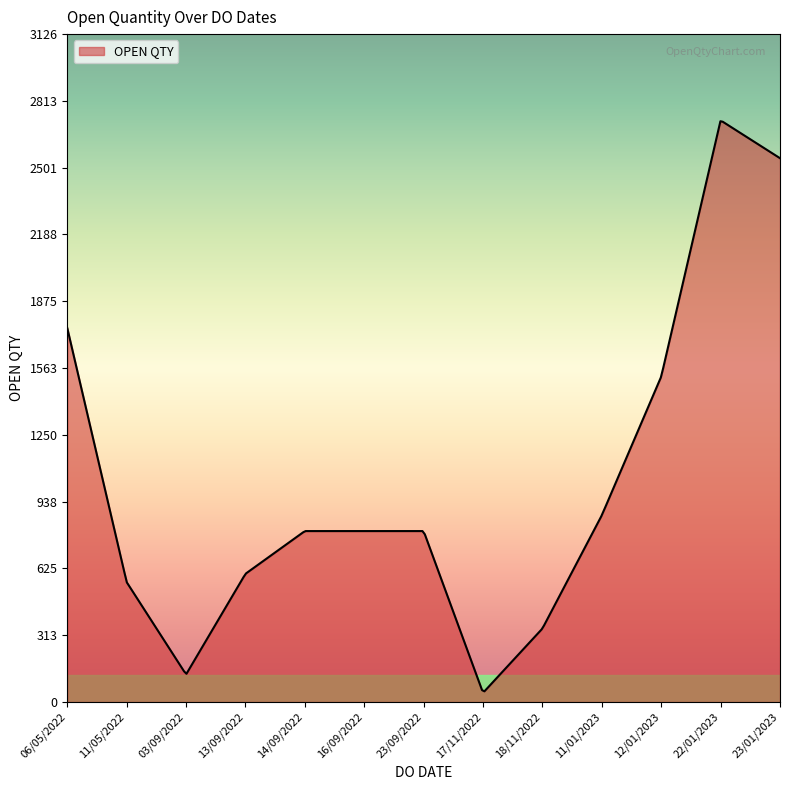

What is the greatest value displayed?

2718.0